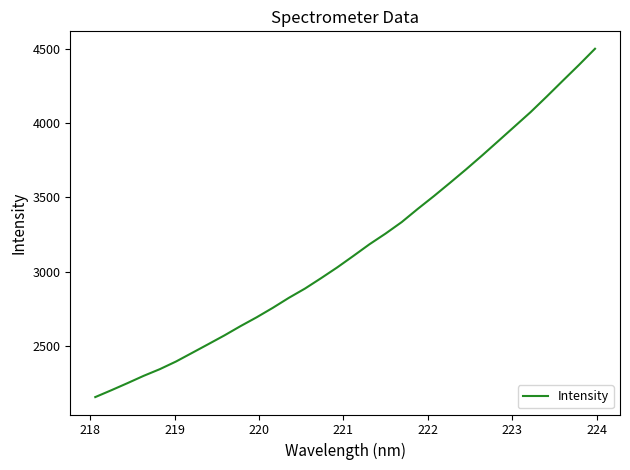

How many lines are shown in the chart?

1